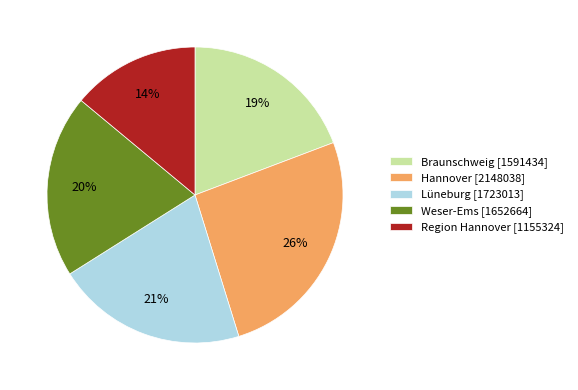

Is there any slice that represents more than half of the pie?

No